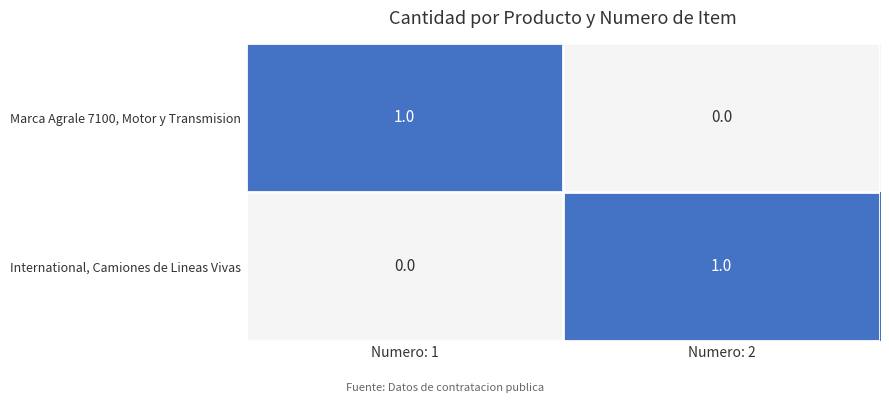

At how many categories does at least one series exceed 0?

2